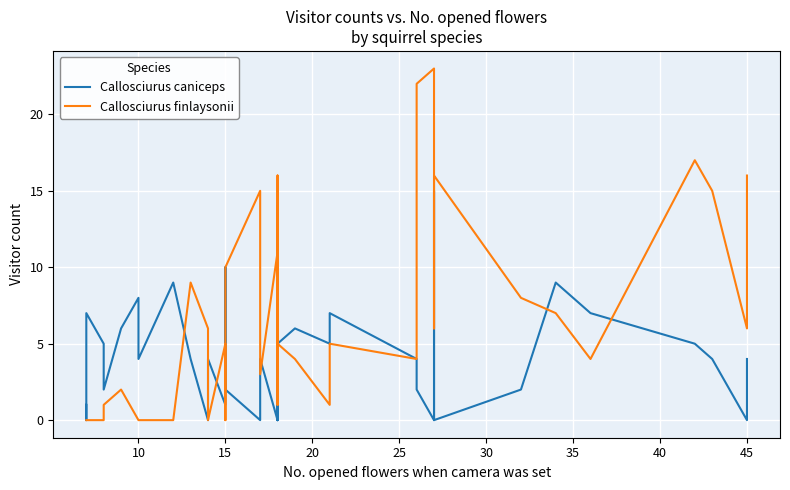

Is it true that Callosciurus caniceps equals -5 at 10?

False